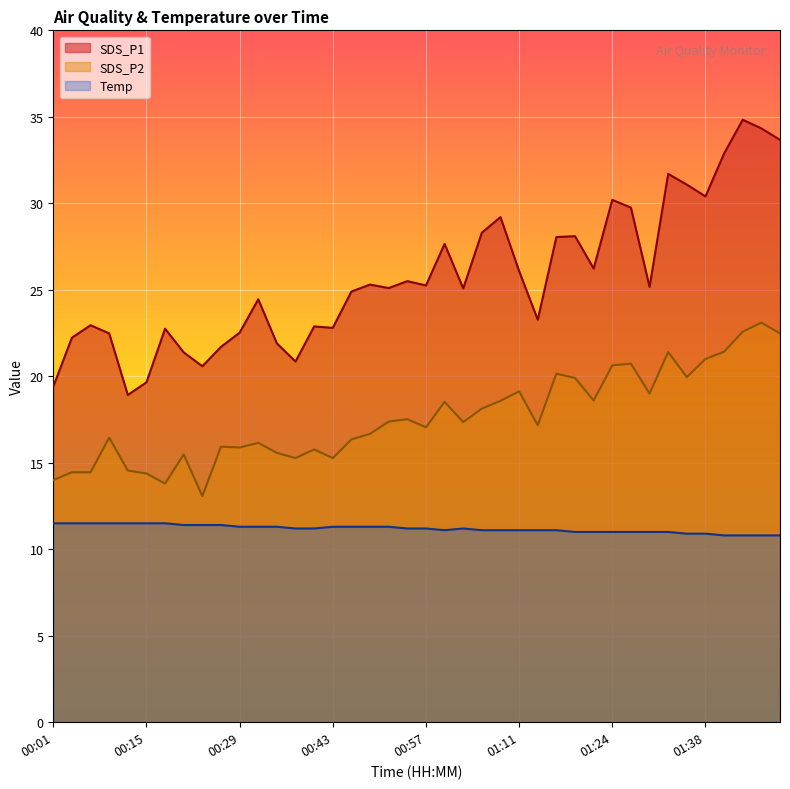

What is the maximum value shown in the chart?

34.8